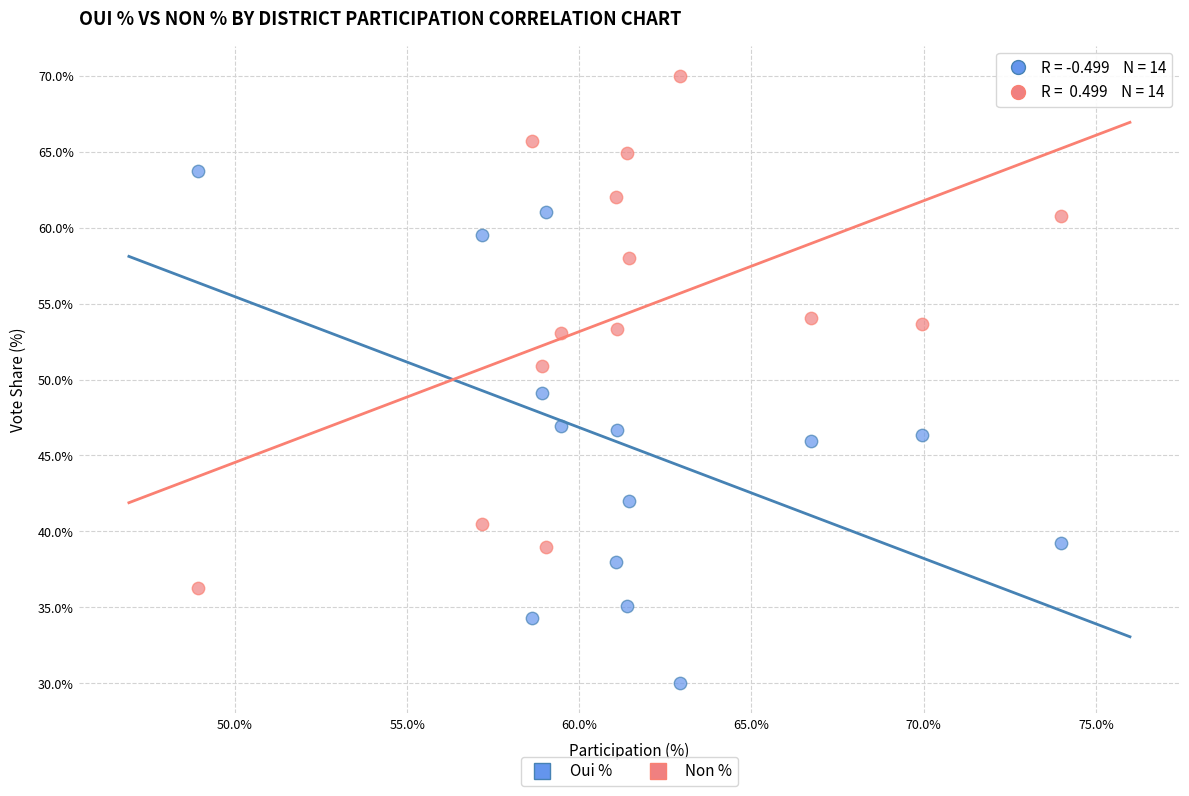

Which series contains the lowest Y value?

Oui %